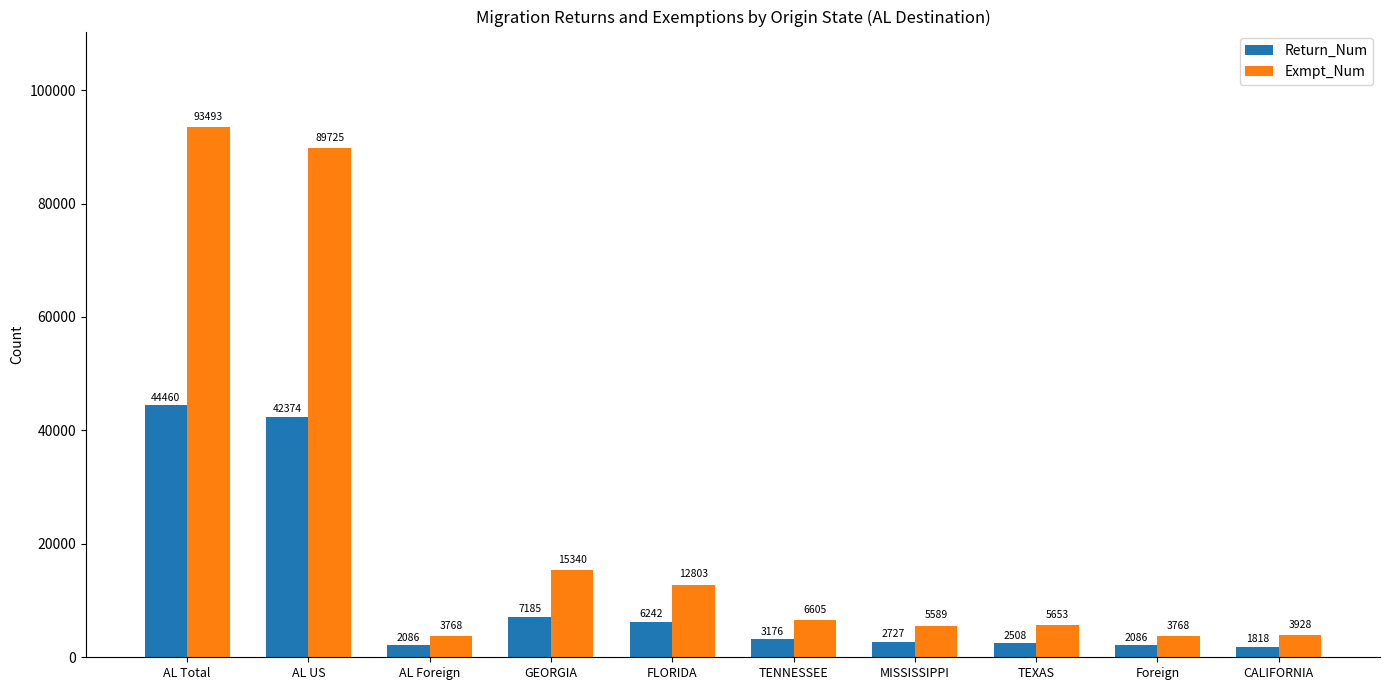

What is the total value across all series at Foreign?

5854